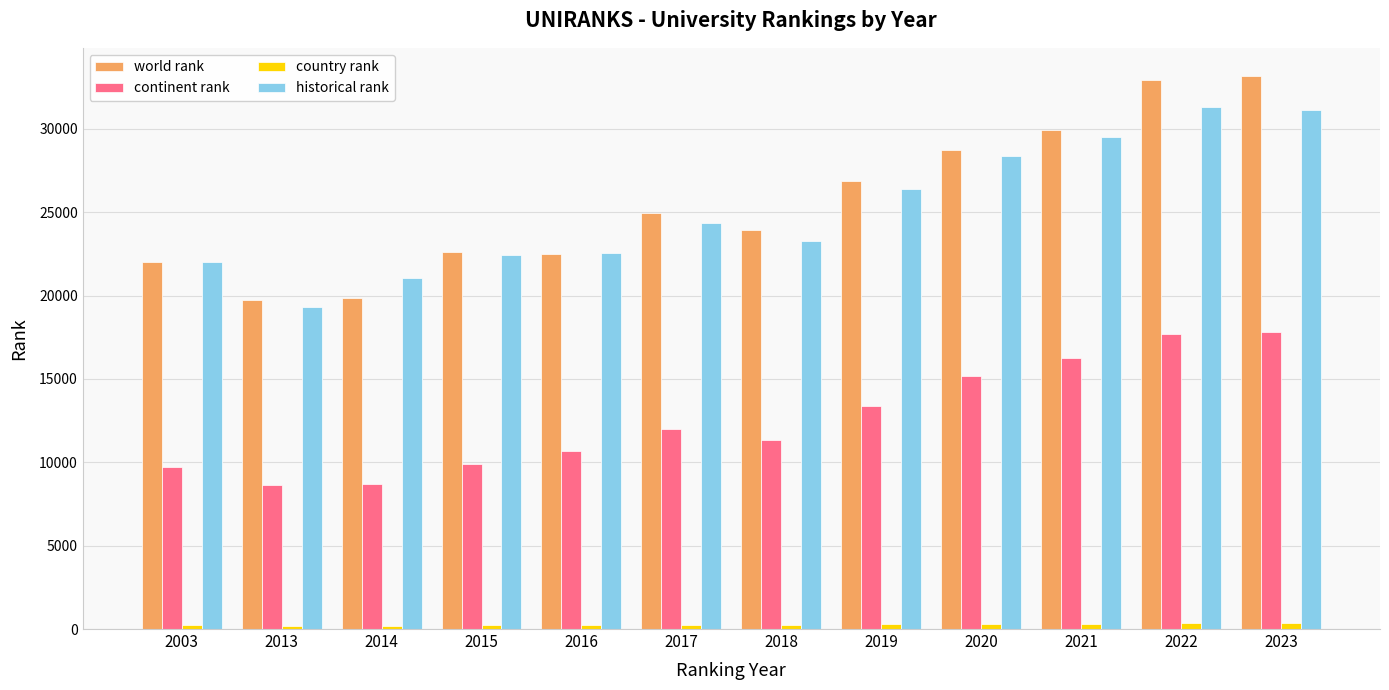

List the series in order of their peak value, highest first.

world rank, historical rank, continent rank, country rank